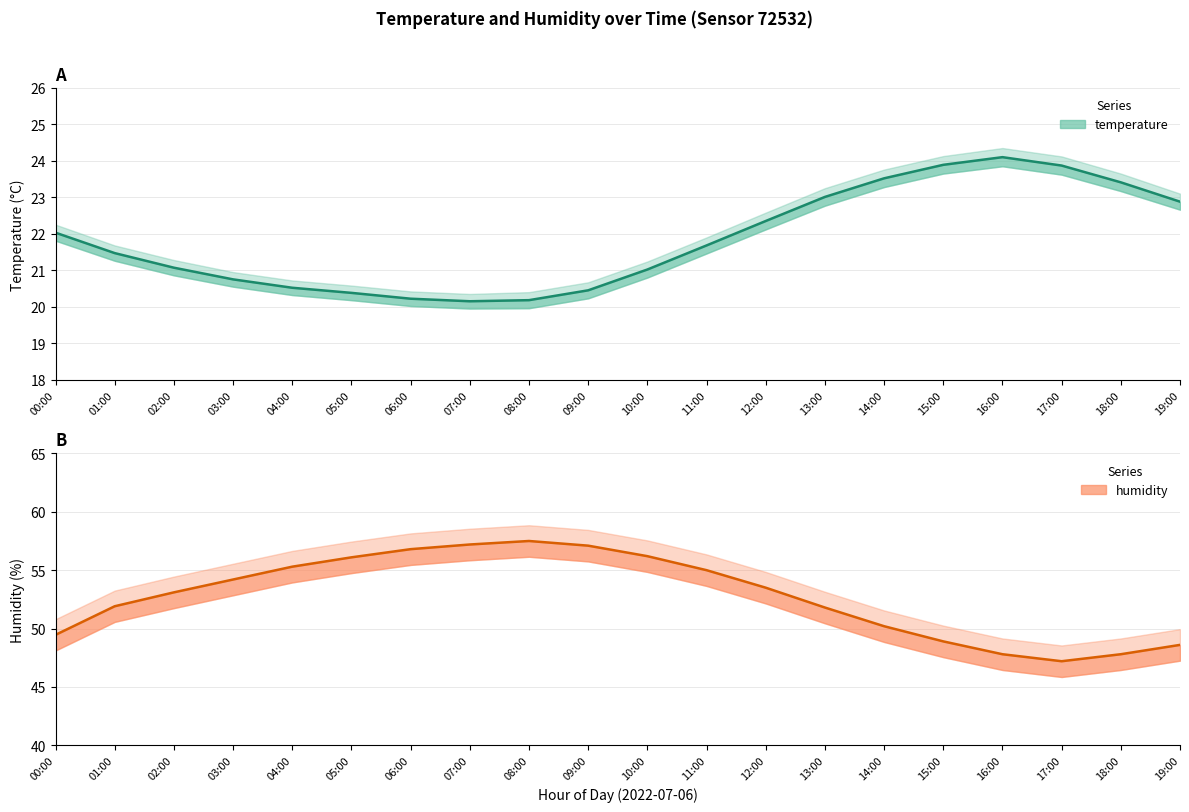

At which label is temperature_upper closest to 22?

11:00